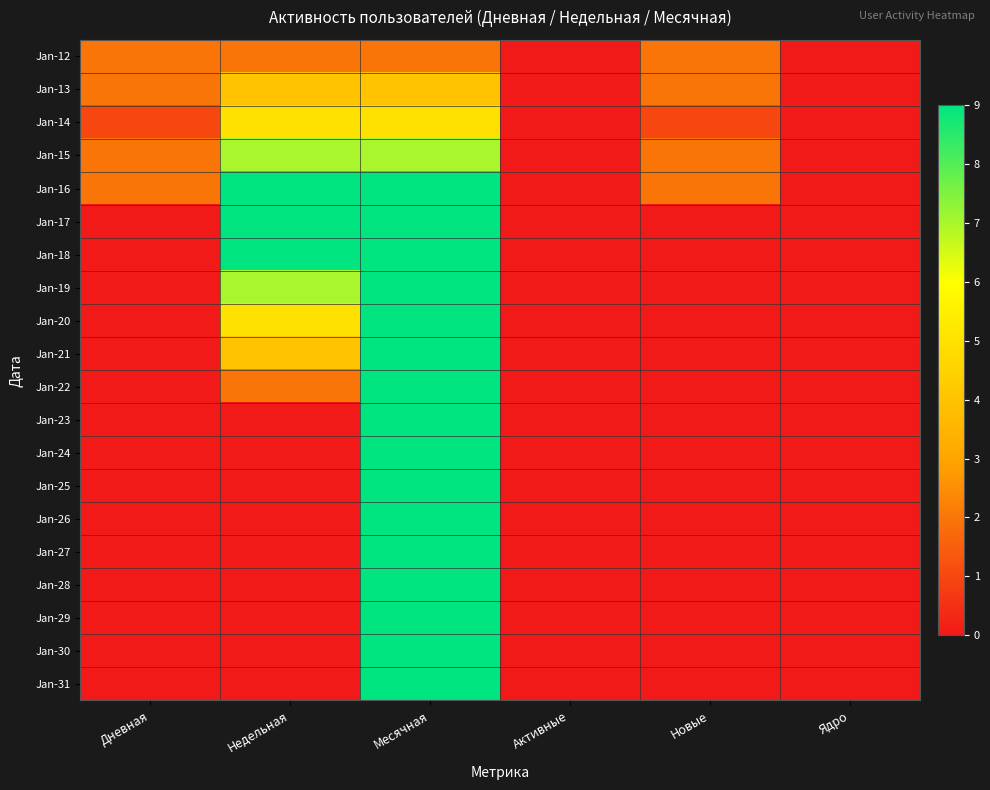

Which series has the largest range (max minus min)?

Jan-16